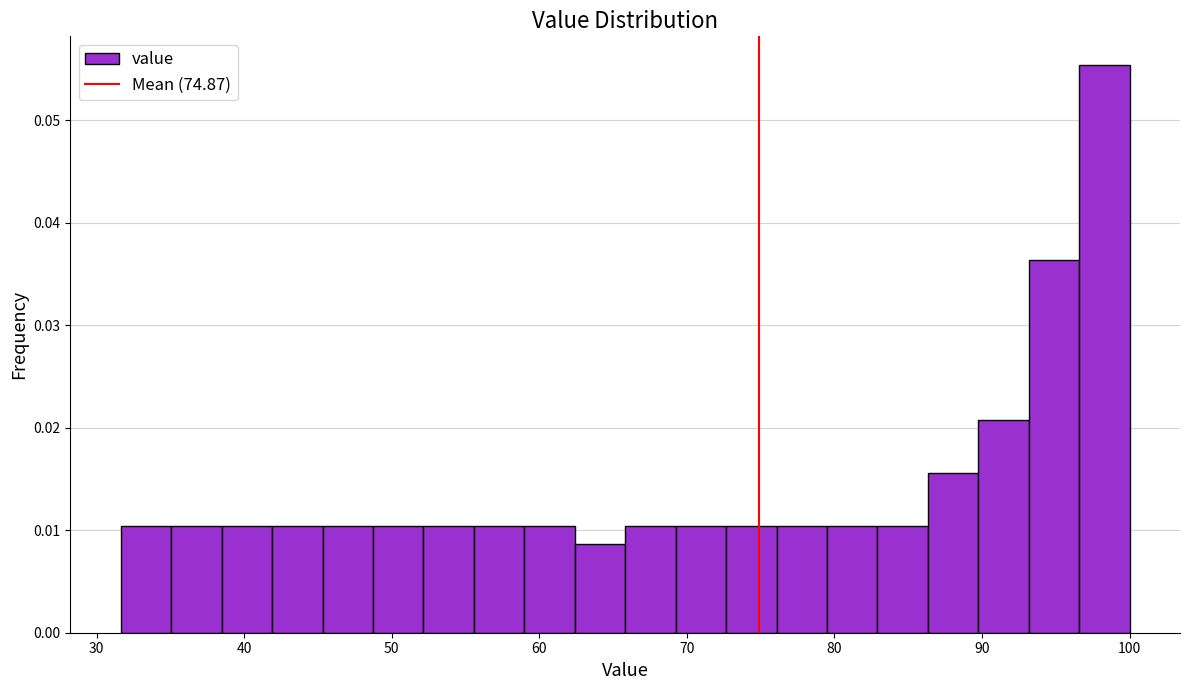

Read against the x-axis, roughly where is the centre of the tallest bar?

98